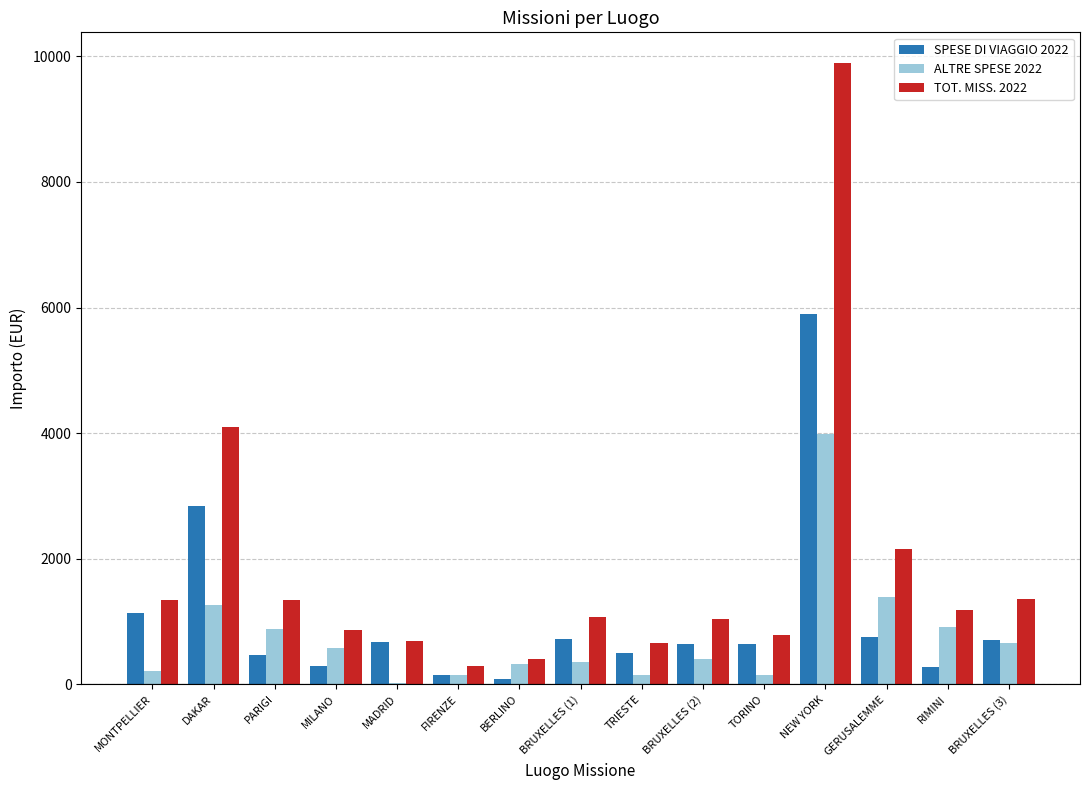

What is the approximate value of TOT. MISS. 2022 at PARIGI?

1339.2